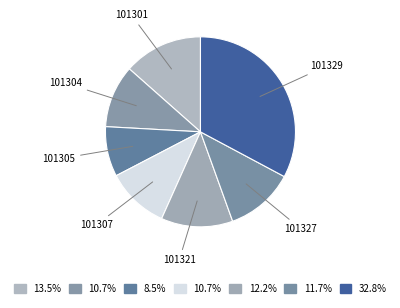

How many segments does this pie chart have?

7